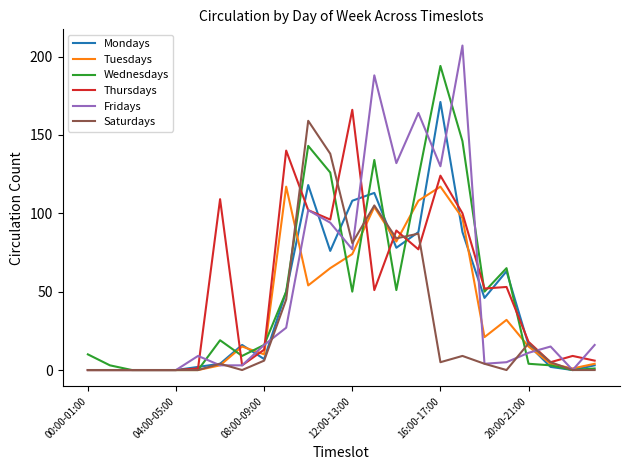

Which series has the widest spread of values?

Fridays